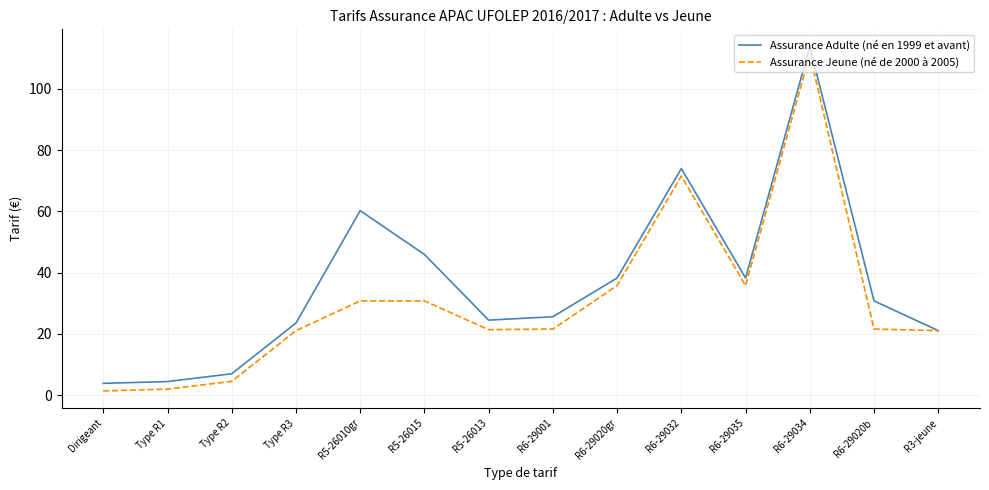

Read the Assurance Jeune (né de 2000 à 2005) value at R6-29035.

35.8